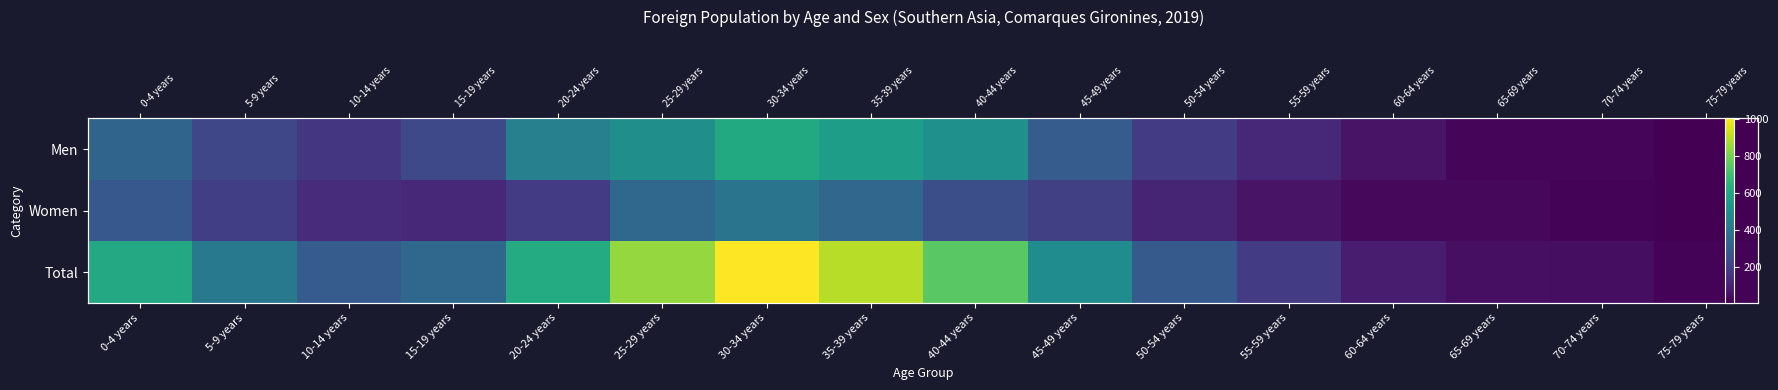

Where does the Total series first go above 410?

0-4 years